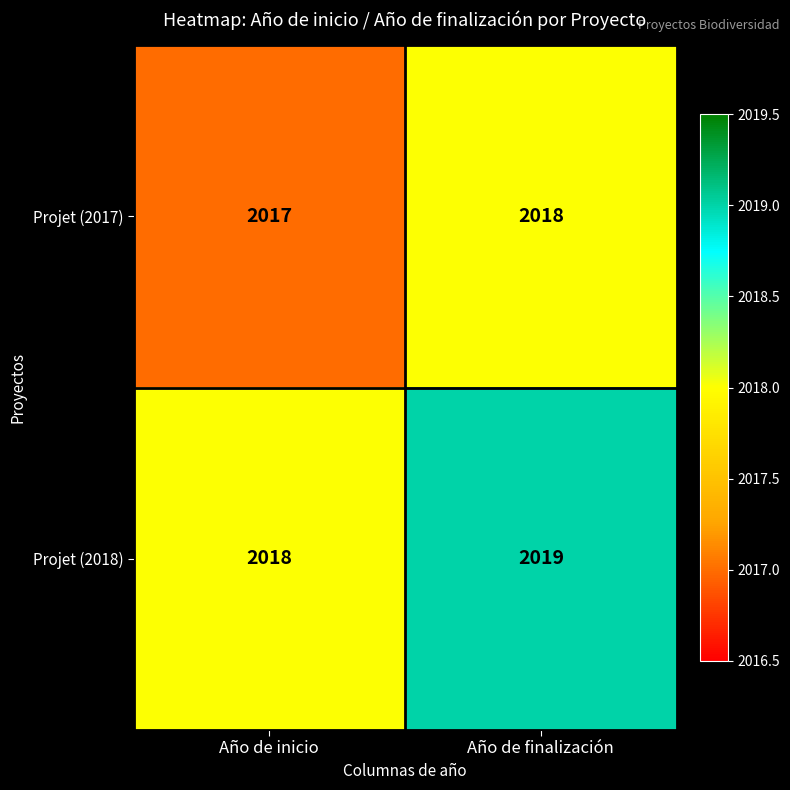

Read the Projet (2017) value at Año de inicio.

2017